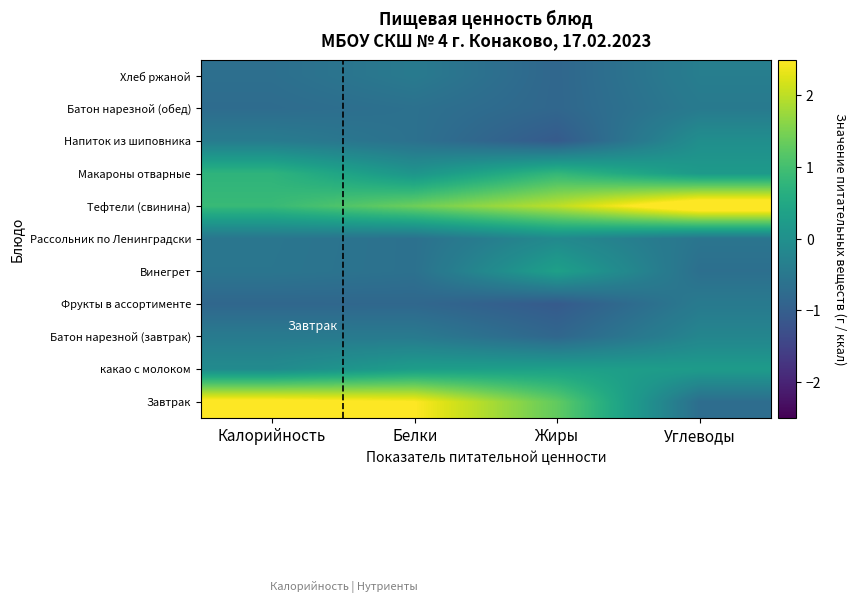

Which label corresponds to the largest value in the chart?

Углеводы